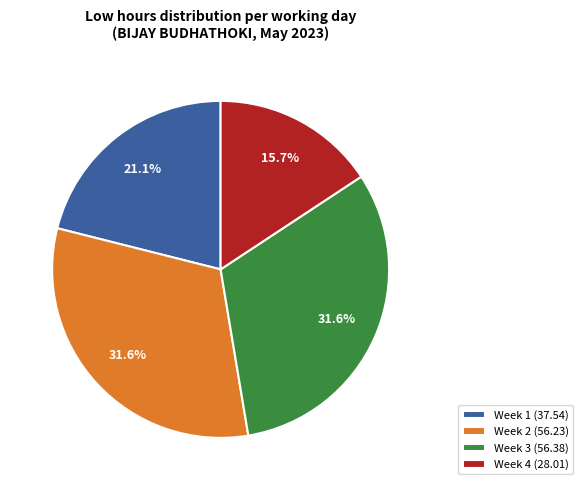

Which category has the smallest portion of the pie?

Week 4 (28.01)